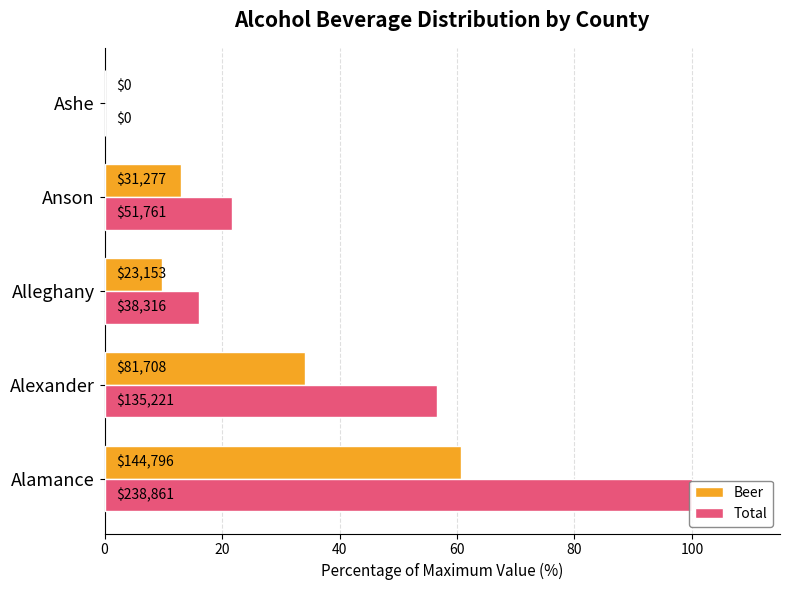

Which series has the largest total across all categories?

Total